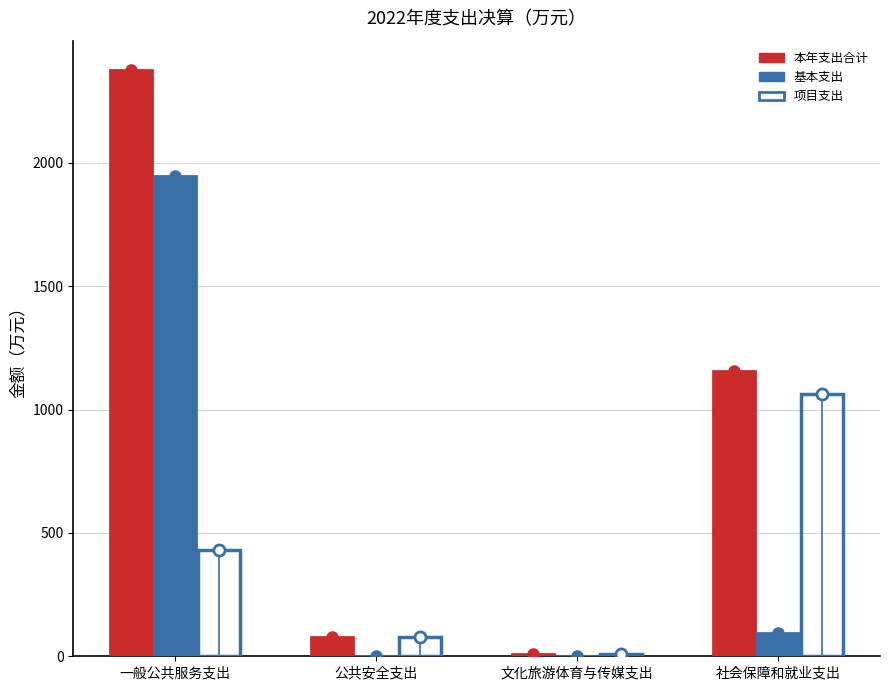

Read the 本年支出合计 value at 一般公共服务支出.

2377.1